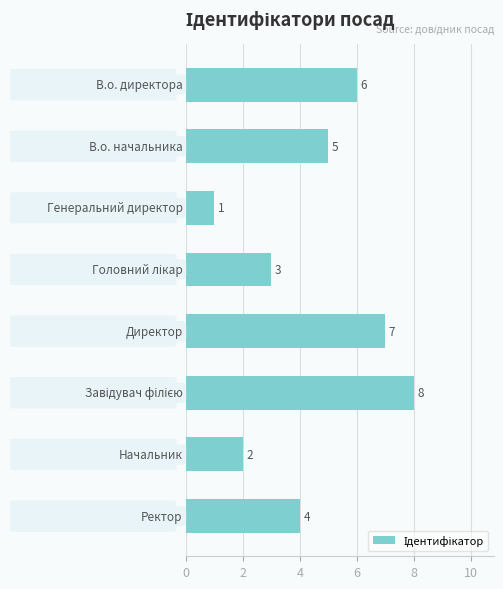

What is the difference between the maximum and minimum values?

7